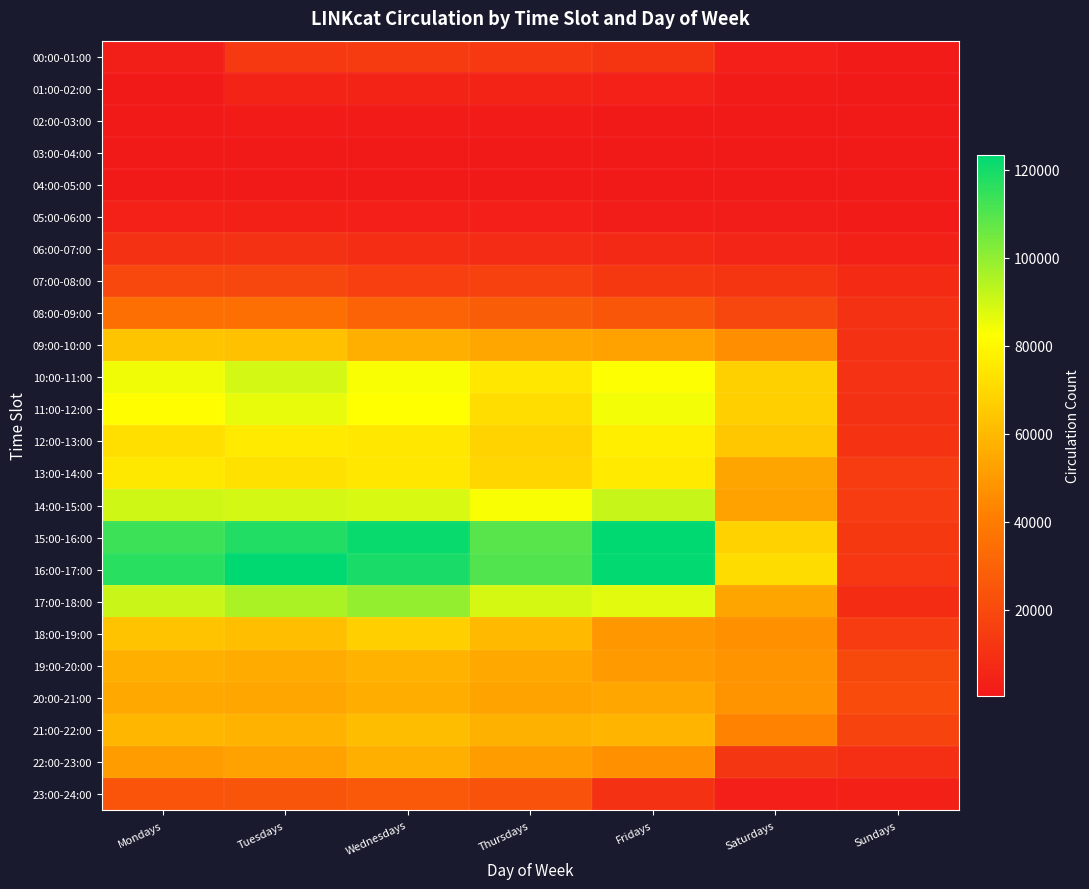

What is the difference between the highest and lowest values at Thursdays?

109429